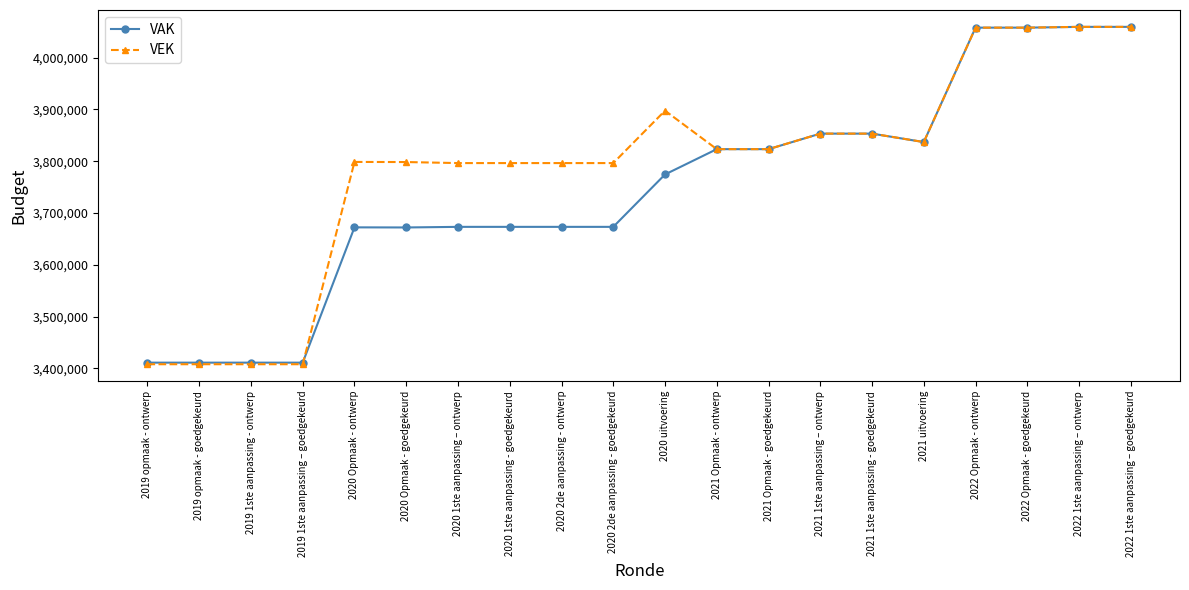

Rank the series by their average value, from lowest to highest.

VAK, VEK